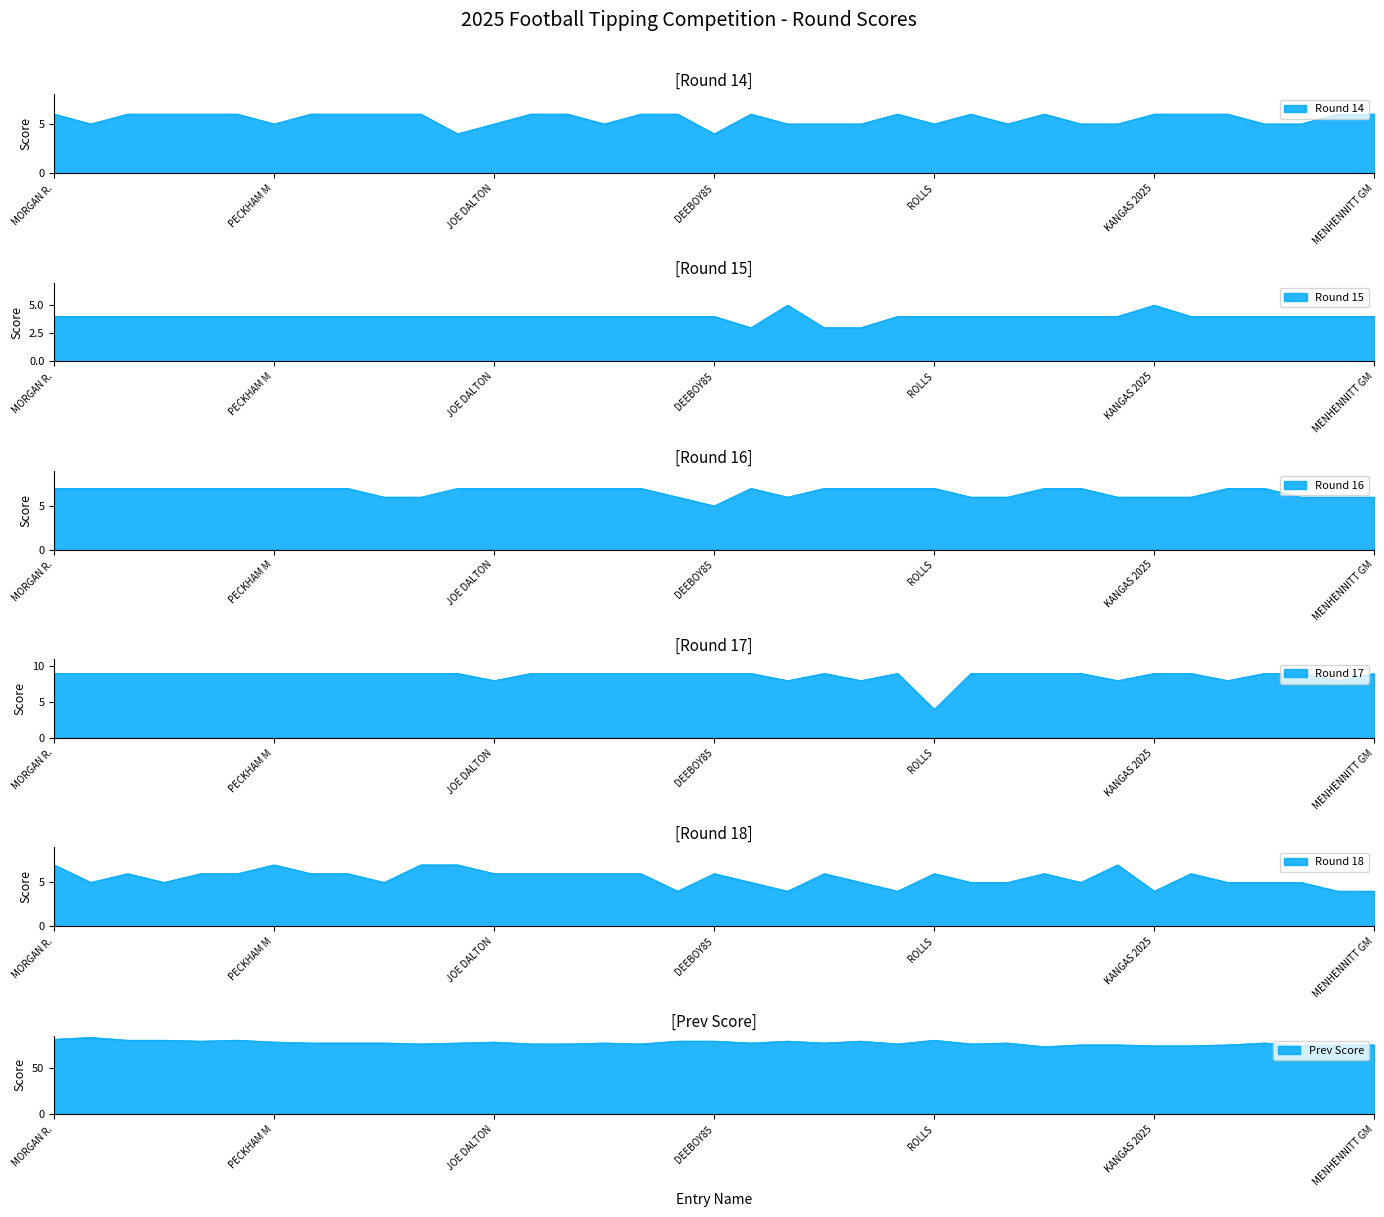

Between RANDY WATSON and KOTSY'S KINGS, which is larger?

RANDY WATSON